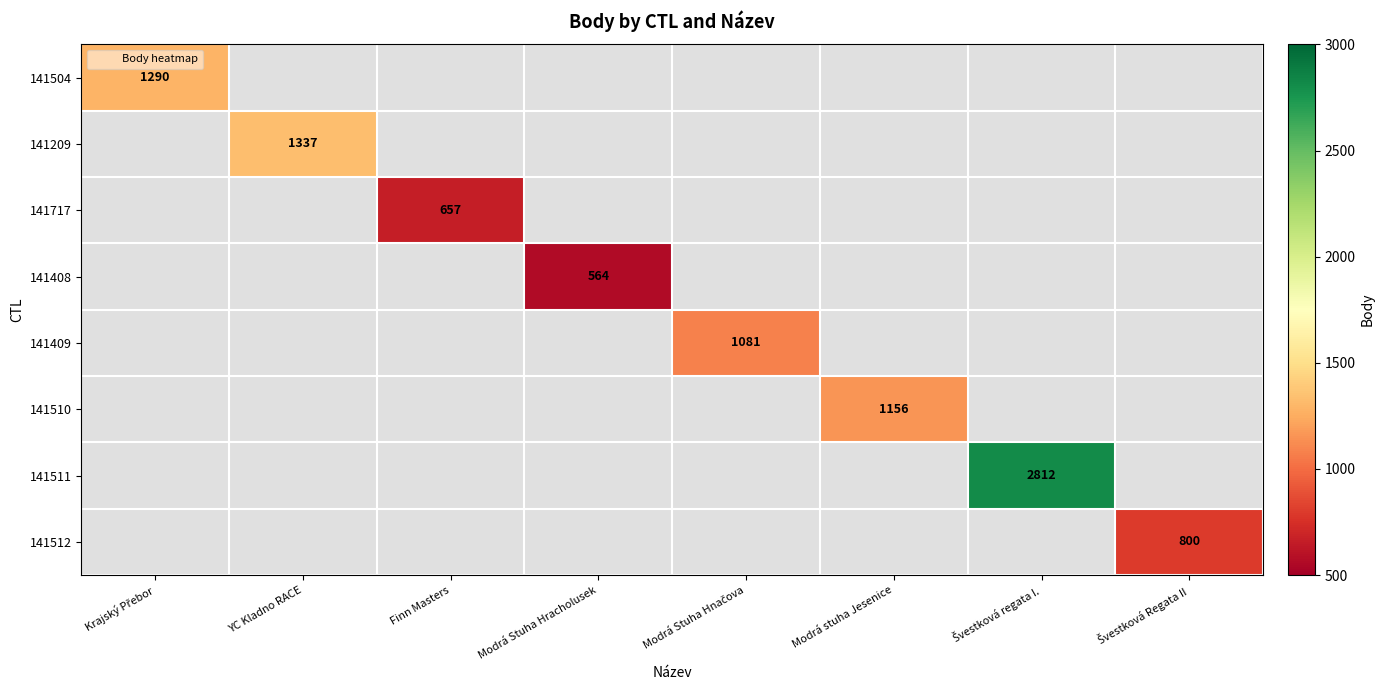

Read the 141408 value at Modrá Stuha Hracholusek.

564.0